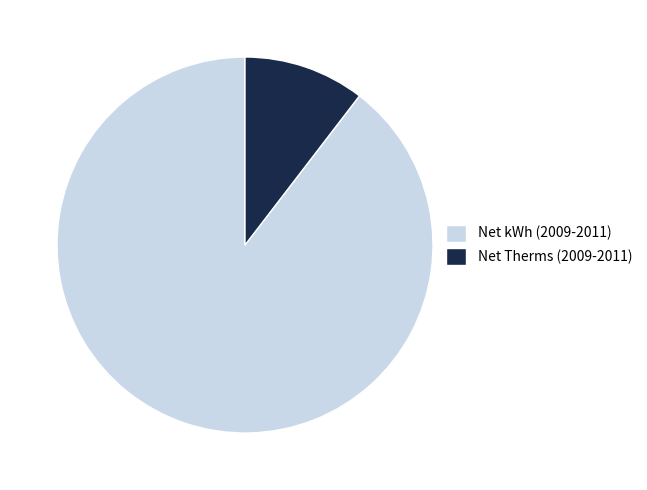

Rank the categories by value from lowest to highest.

Net Therms (2009-2011), Net kWh (2009-2011)